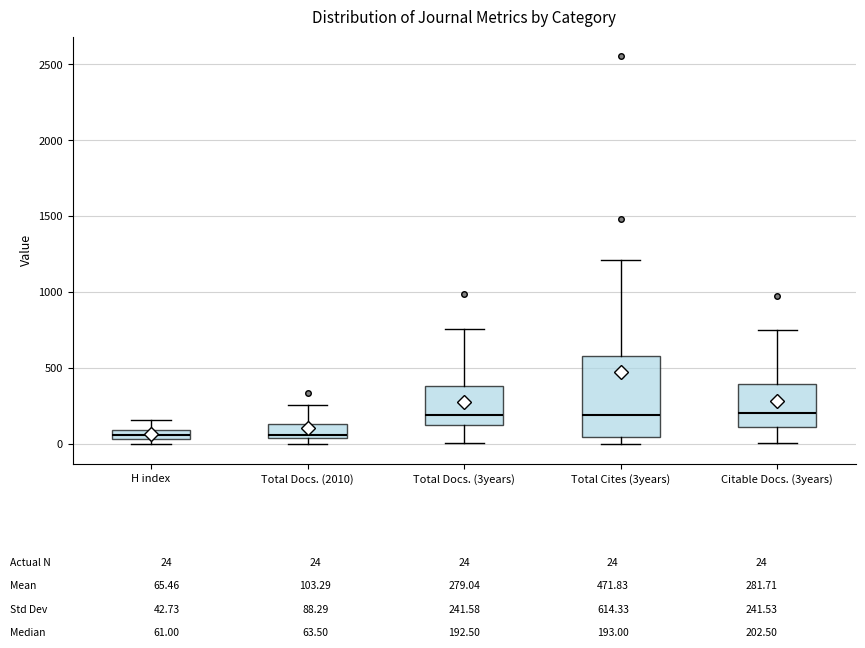

Which box is the tallest, from its lower edge to its upper edge?

Total Cites (3years)